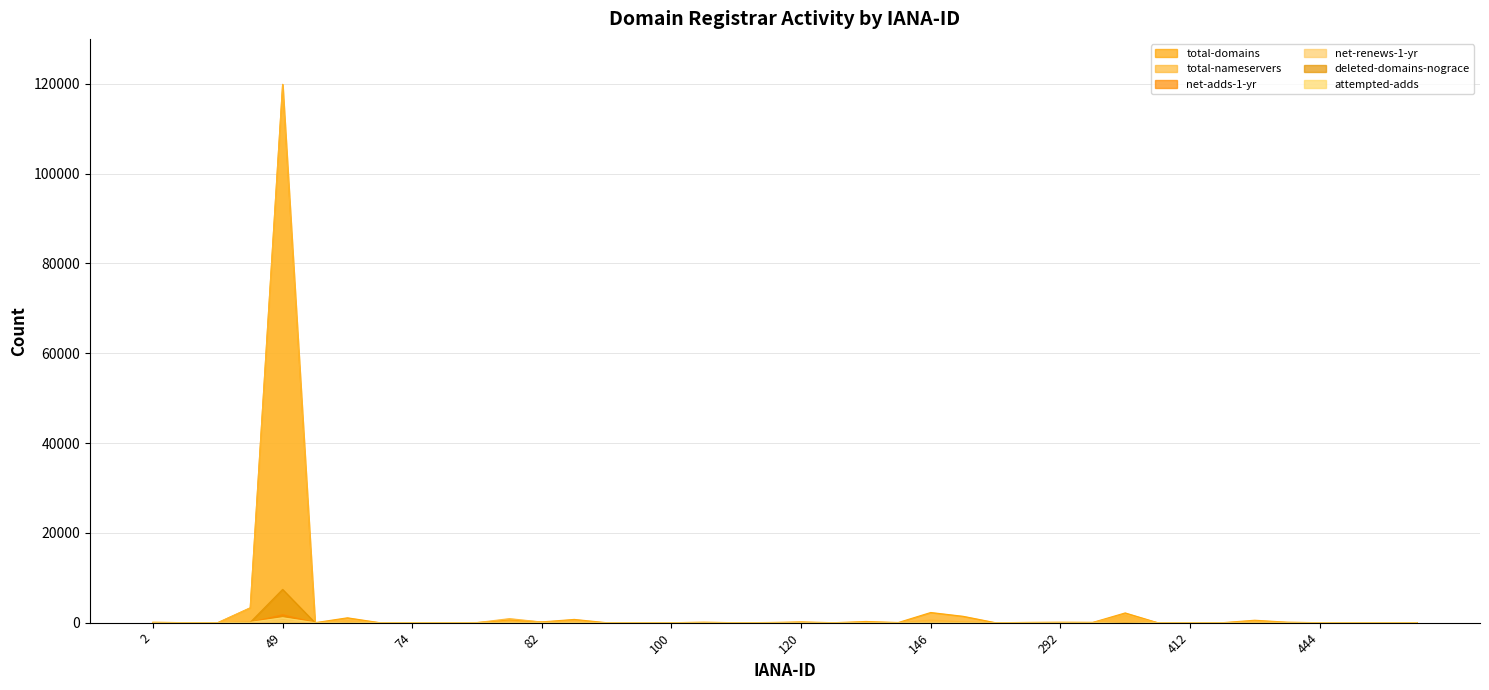

What is the difference between the highest and lowest values at 143?

45